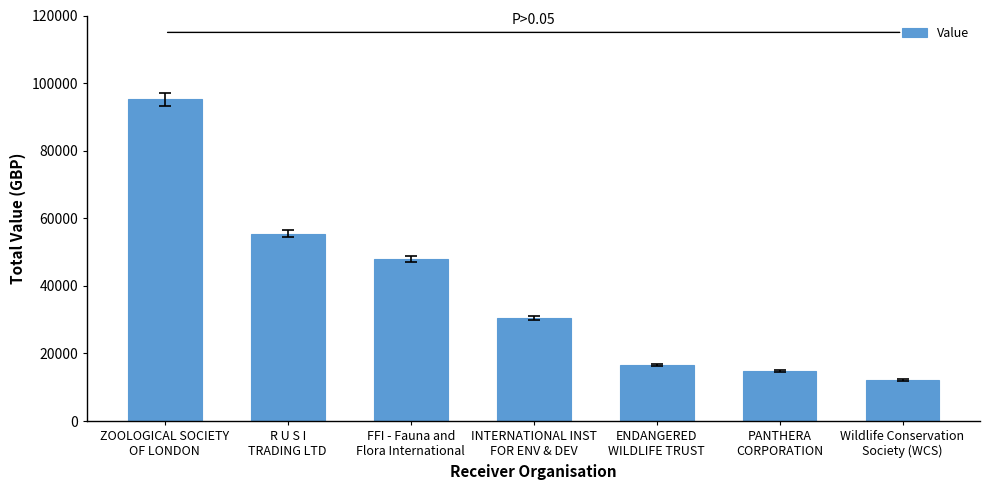

What is the change in value from ZOOLOGICAL SOCIETY
OF LONDON to Wildlife Conservation
Society (WCS)?

-83099.3